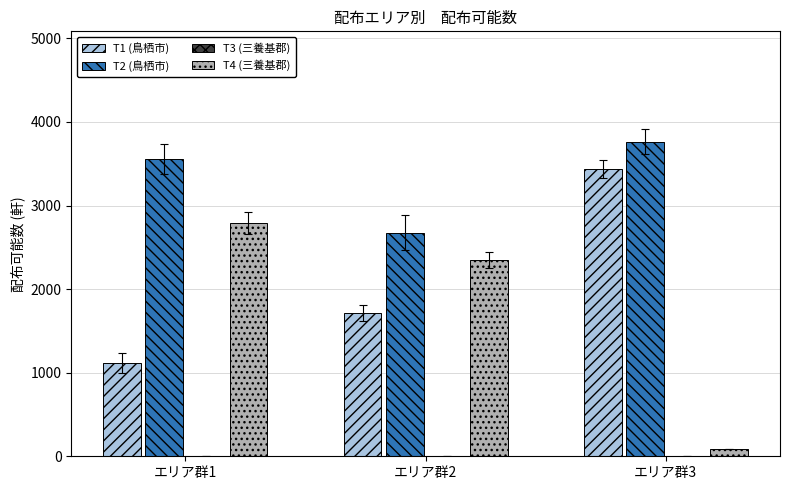

The T4 (三養基郡) series shows 2347 at エリア群2. True or false?

True